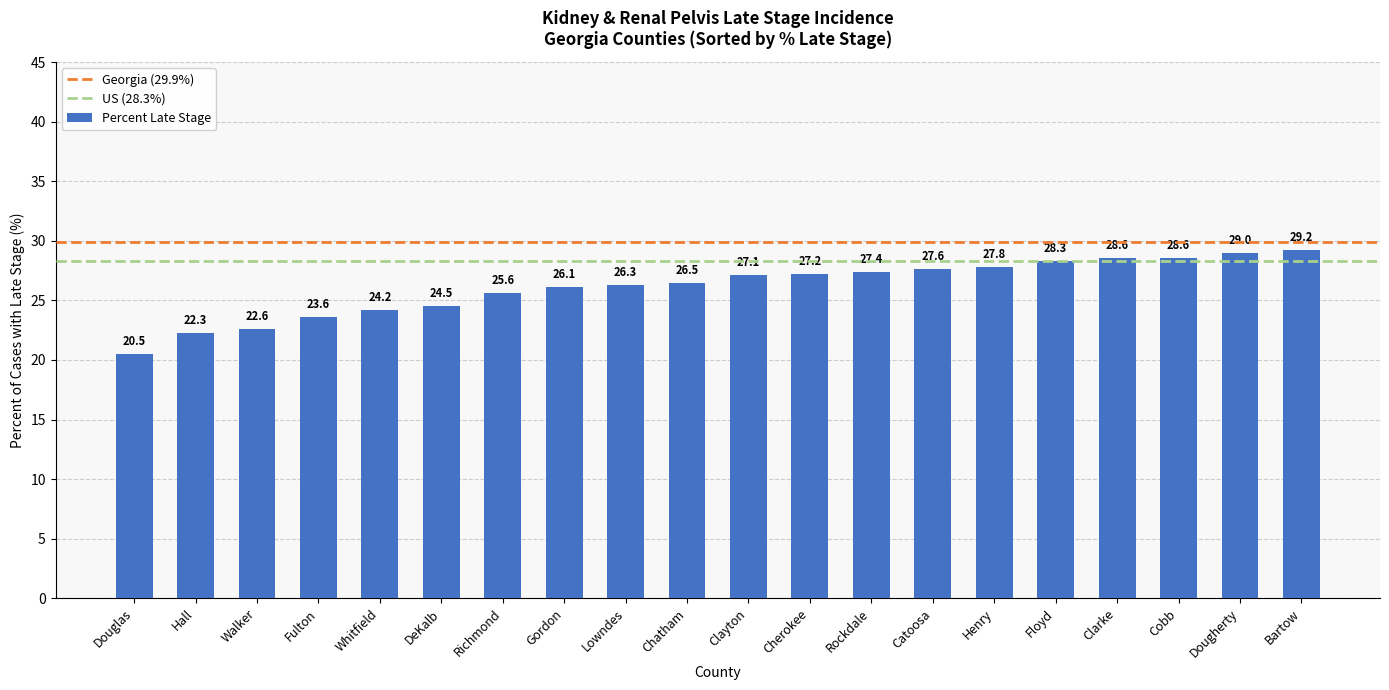

Count the number of categories in the chart.

20